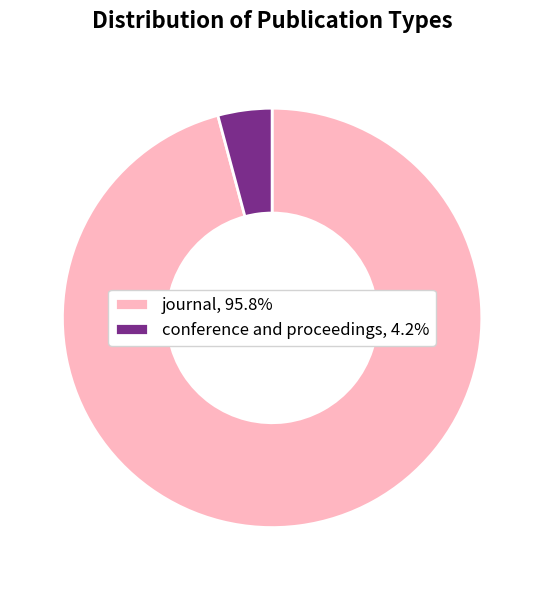

Is the sum of journal, 95.8% and conference and proceedings, 4.2% greater than half?

Yes